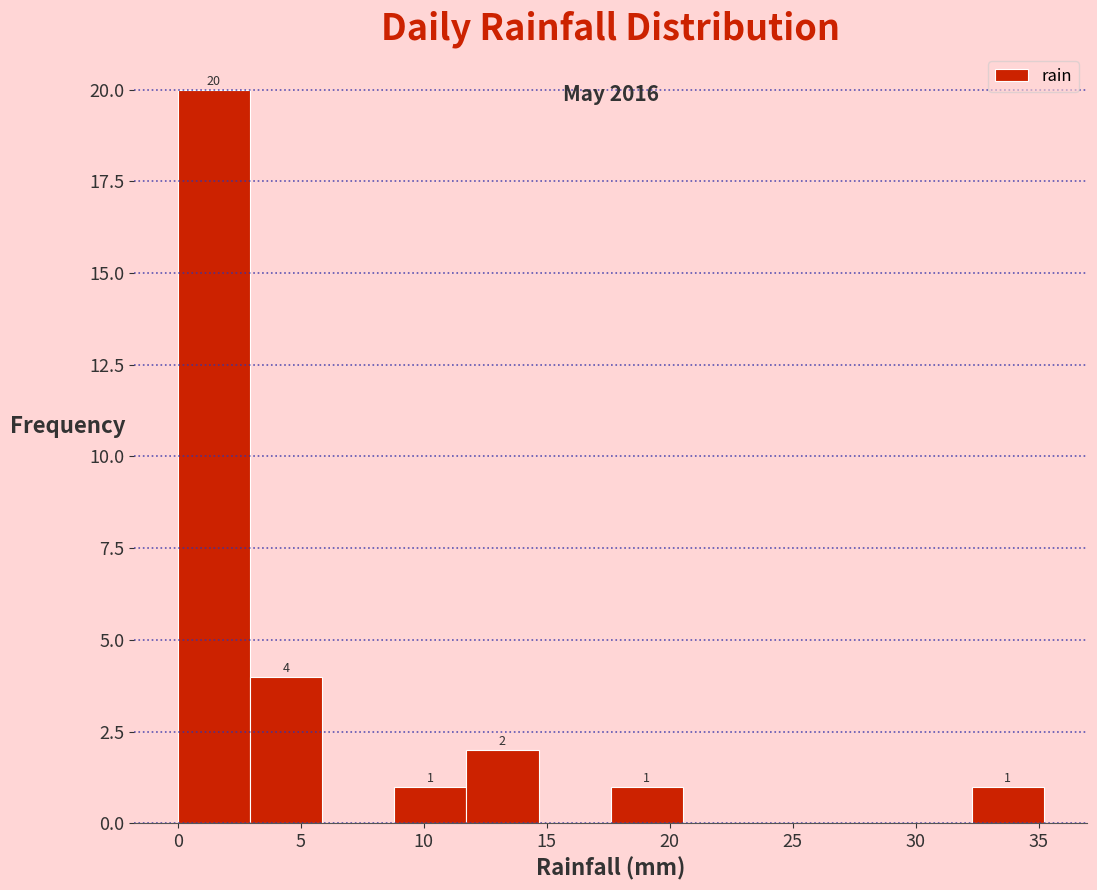

Over which range of the x-axis is the bar tallest?

0.0 to 3.0